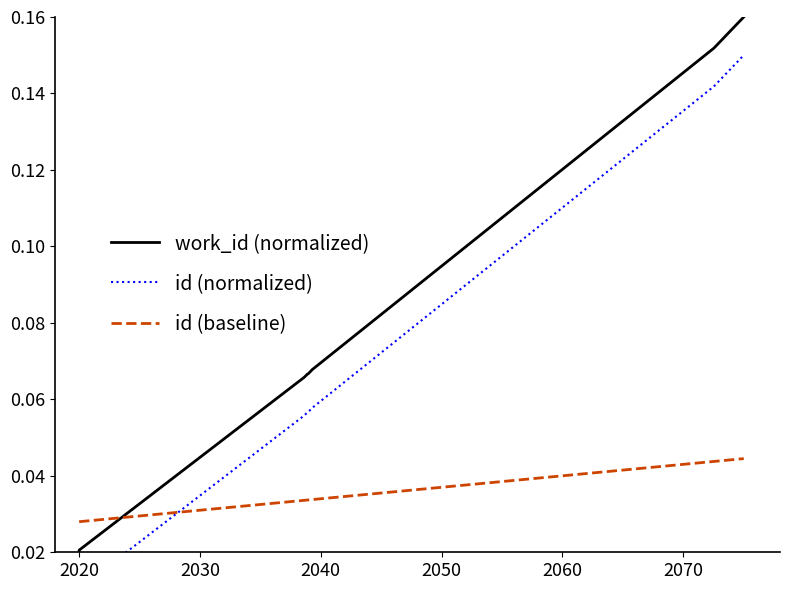

List the series in order of their overall mean, lowest first.

id (baseline), id (normalized), work_id (normalized)